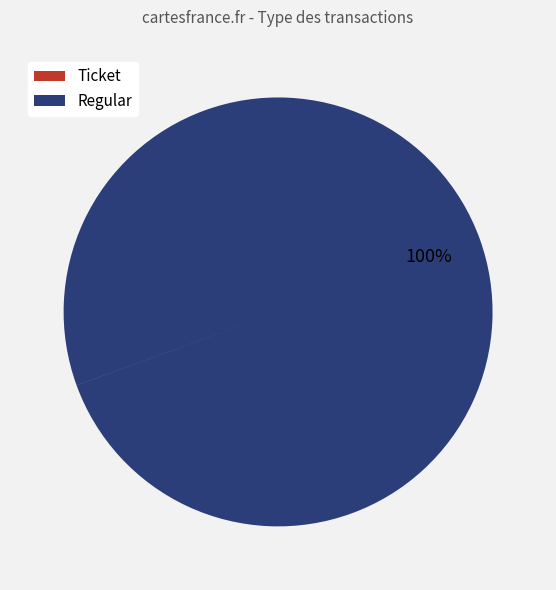

To the nearest percent, what is the difference between the largest and smallest slice percentages?

100%